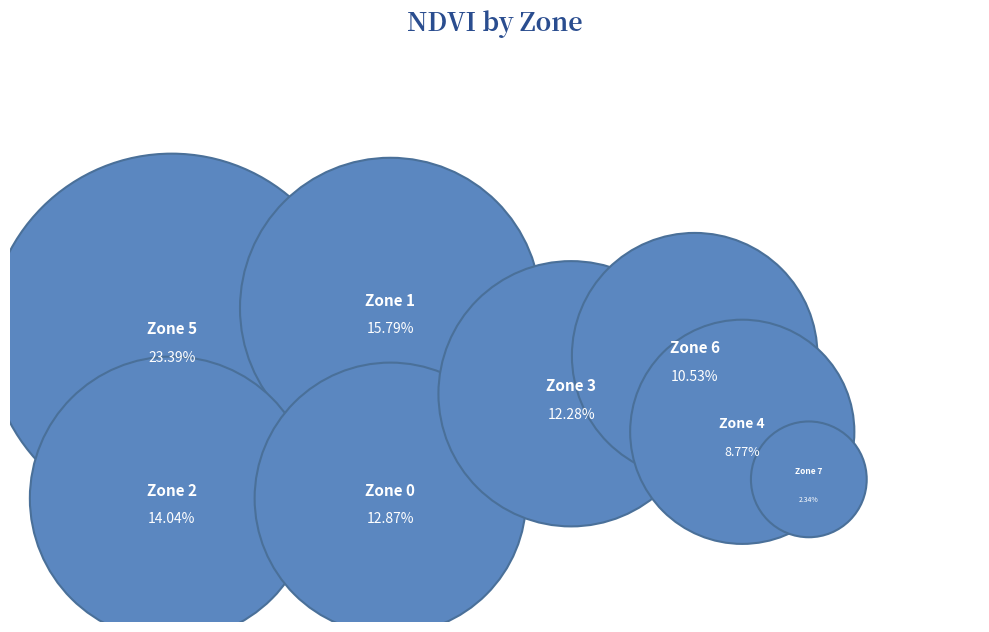

The Zone 6 slice represents 11% of the pie. True or false?

True